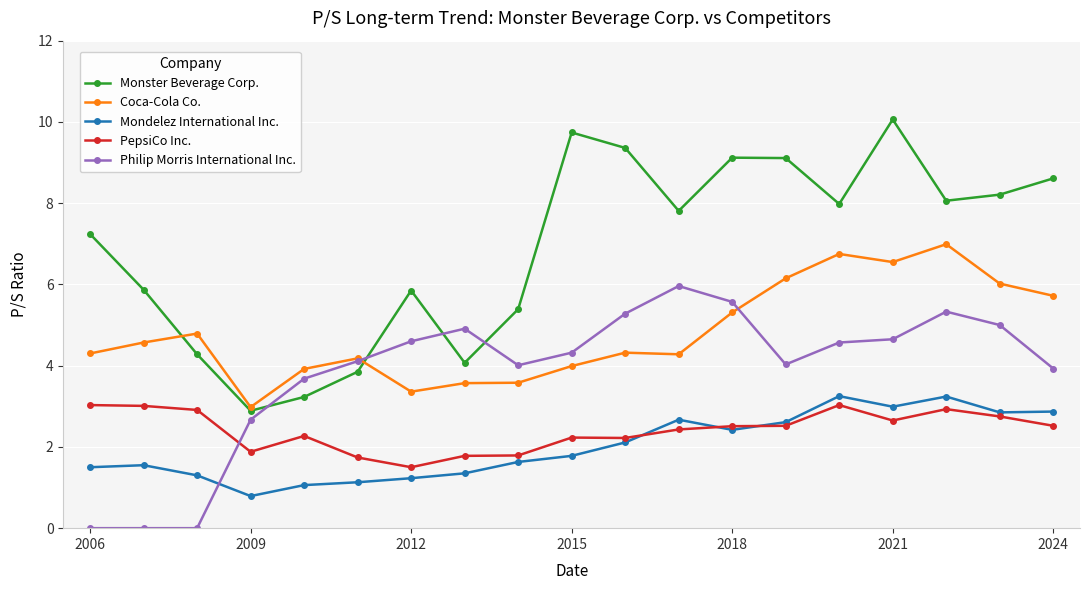

What is the maximum value shown in the chart?

10.1